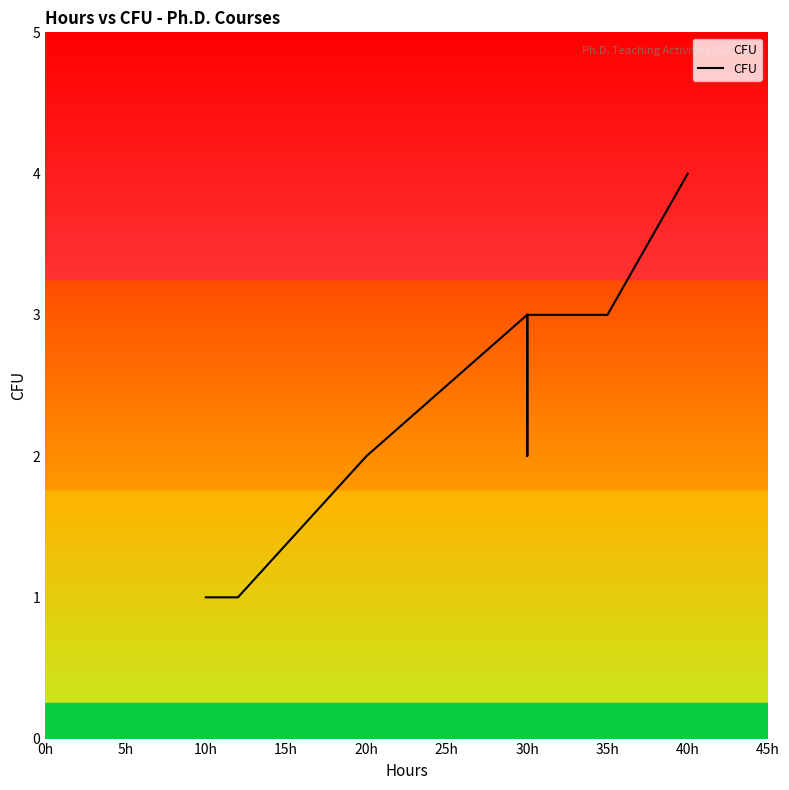

Approximately how many times larger is the value at 30h compared to 30h?

1.0